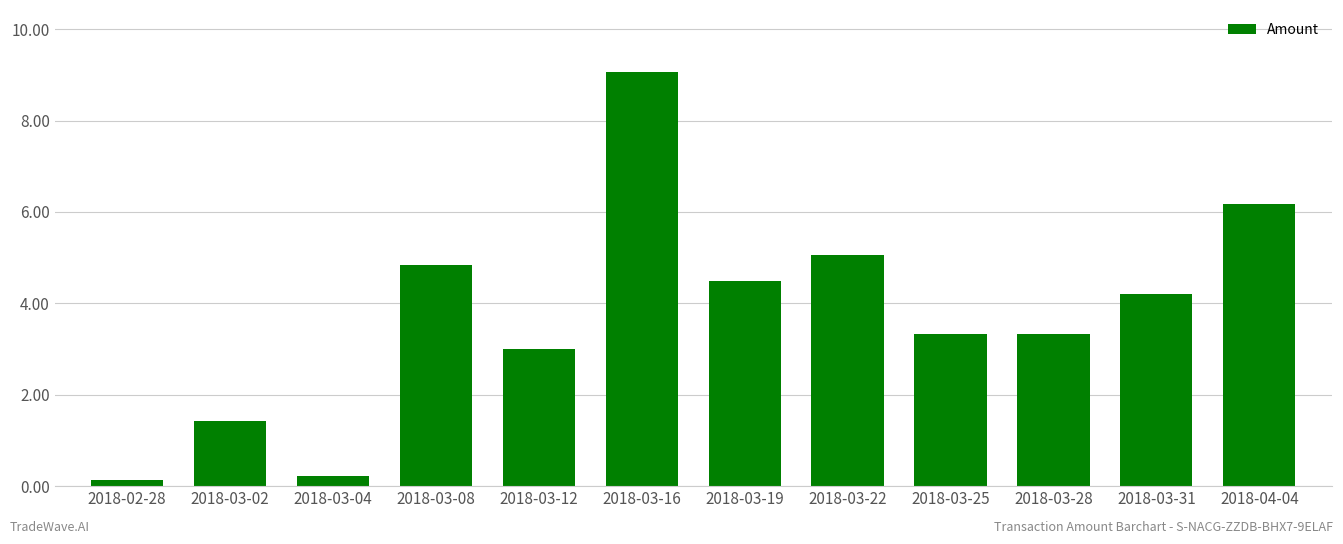

Reading left to right, extract all data points from this chart.

0.1	1.4	0.2	4.8	3.0	9.1	4.5	5.1	3.3	3.3	4.2	6.2